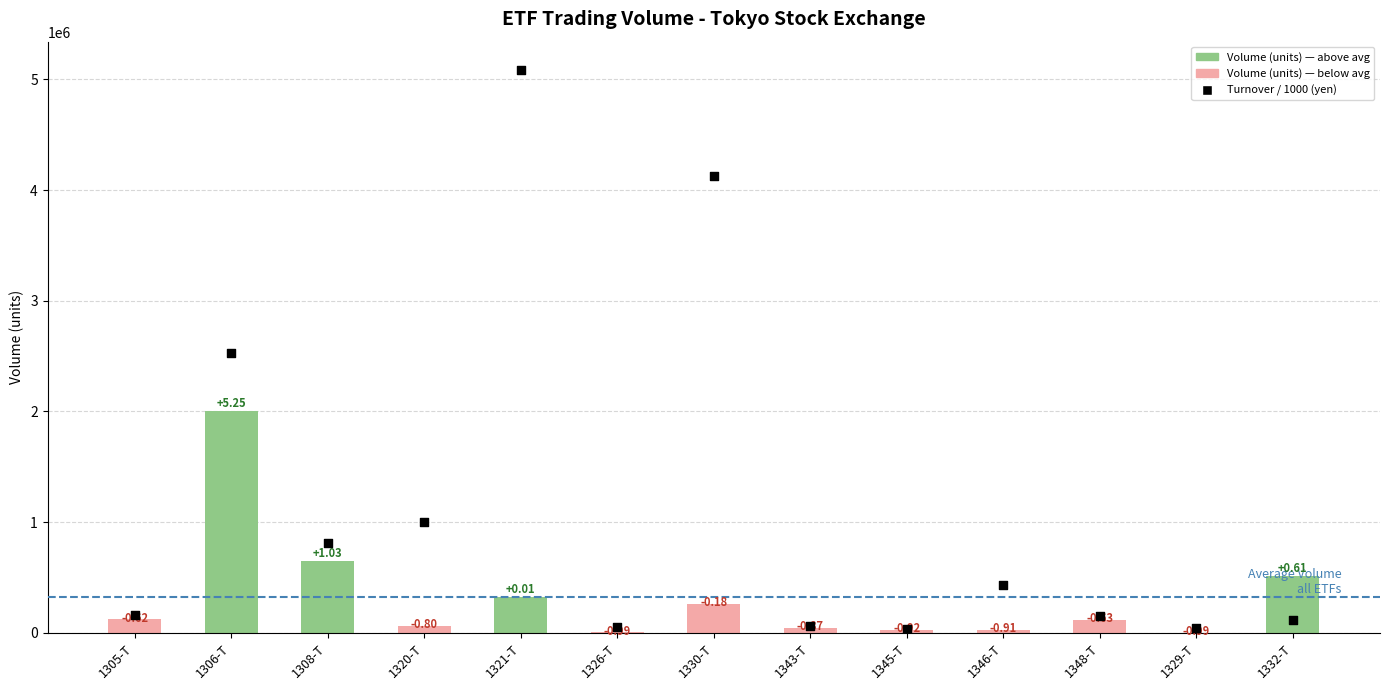

Is the value of Volume (units) at 1332-T greater than the value of Turnover / 1000 (yen) at 1332-T?

Yes